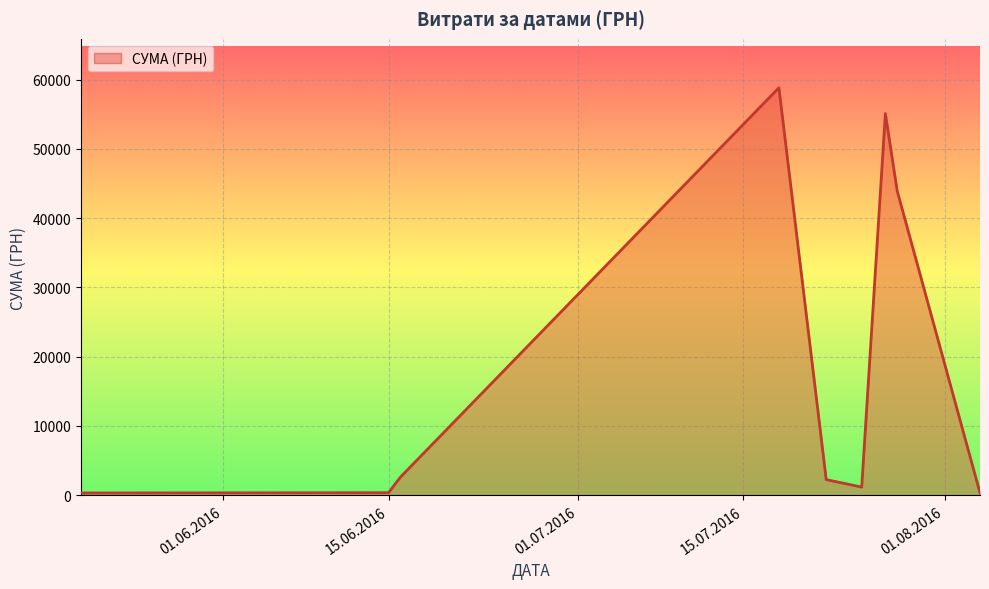

What is the maximum value shown in the chart?

58840.0